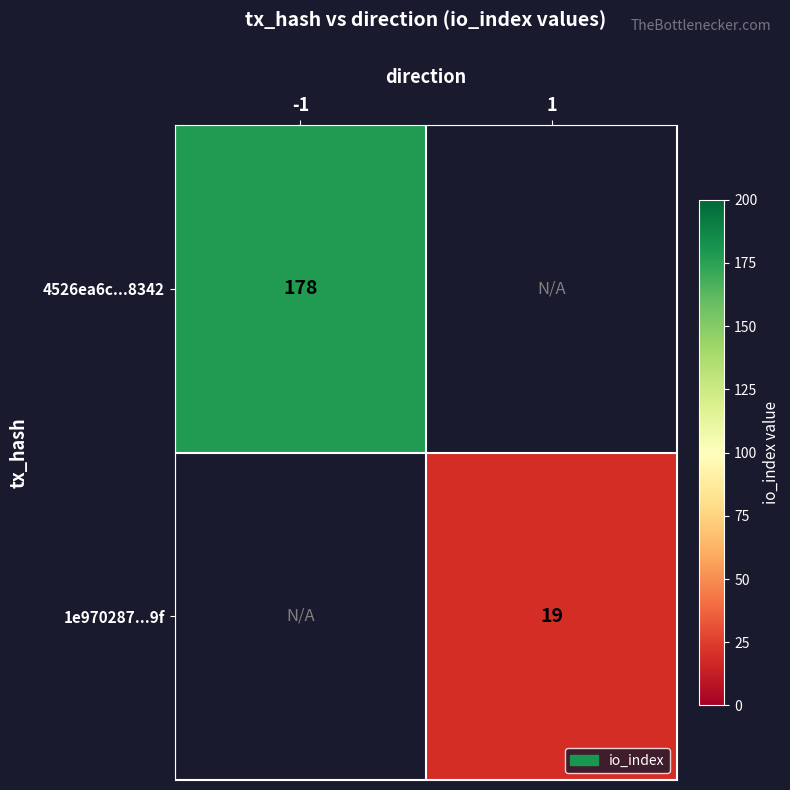

The 4526ea6c...8342 series shows 178 at -1. True or false?

True